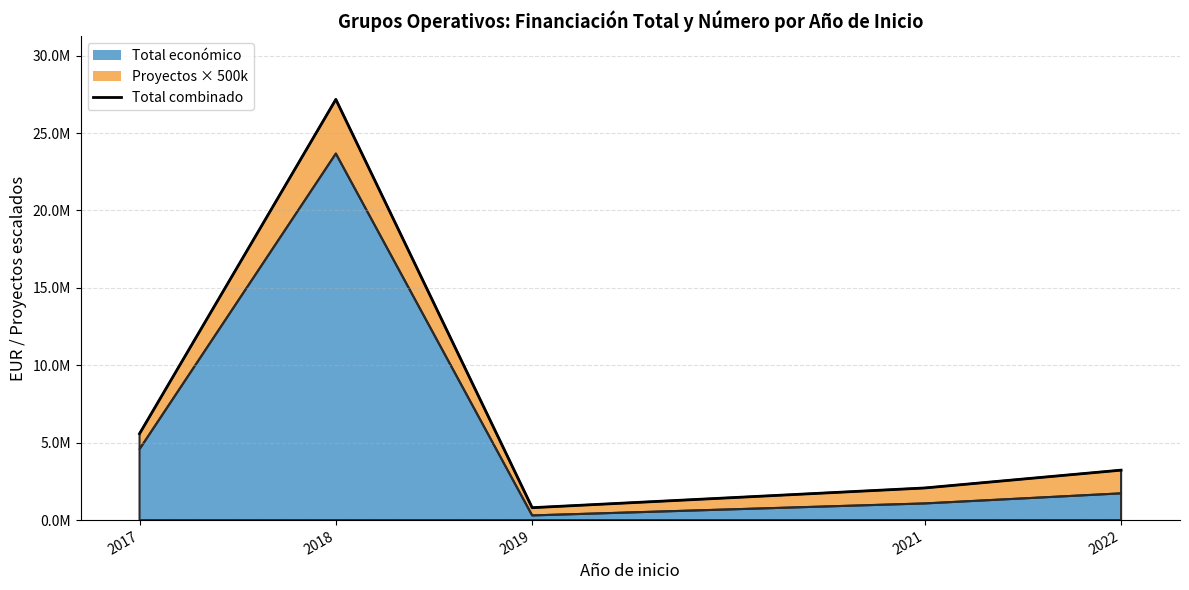

How many points are lower than both their immediate neighbors (excluding endpoints)?

1